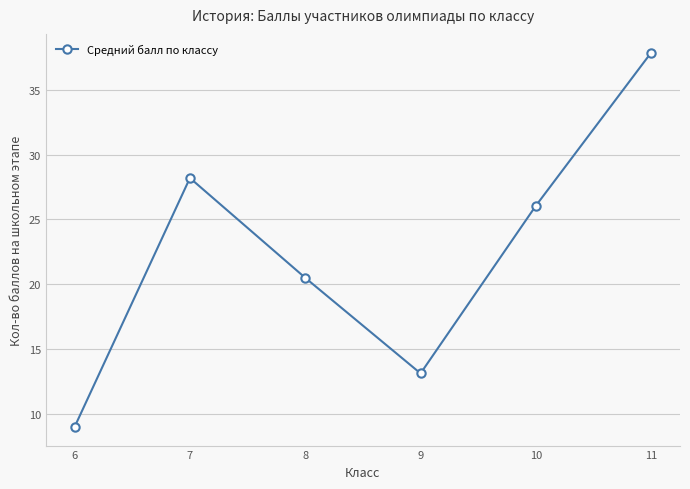

What is the value of the 4th point from the left?

13.1